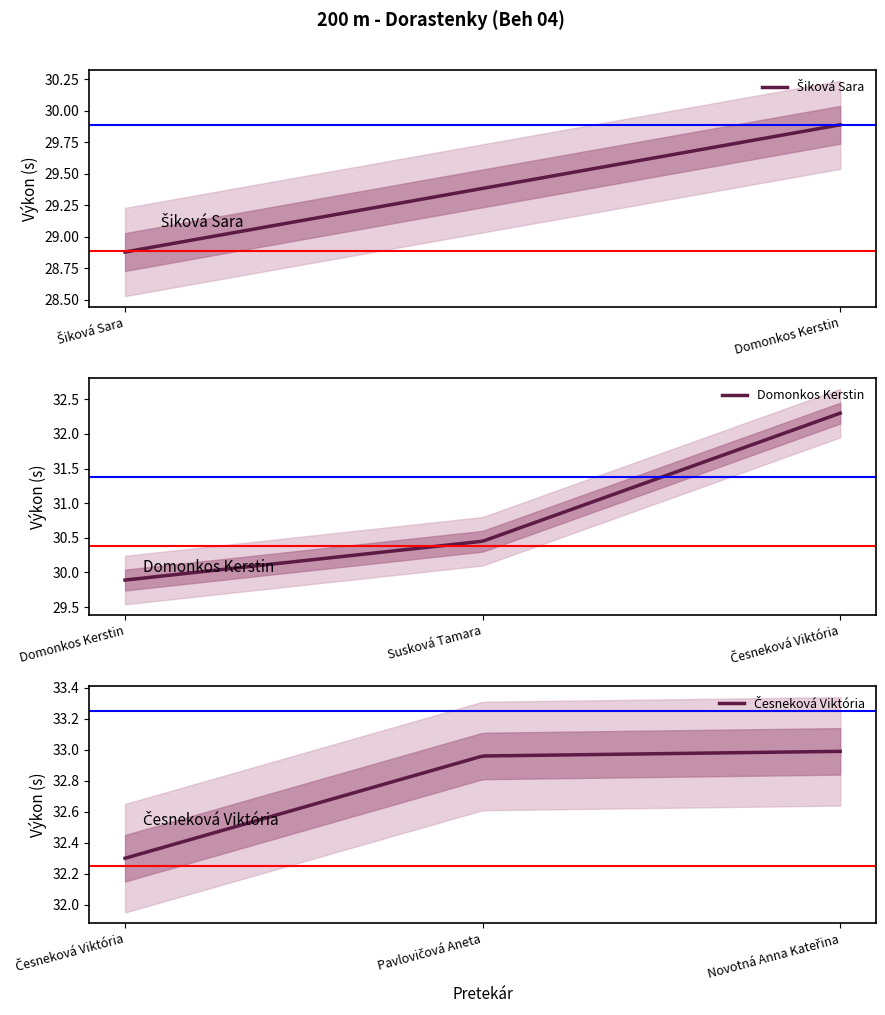

How many distinct data groups are displayed?

1